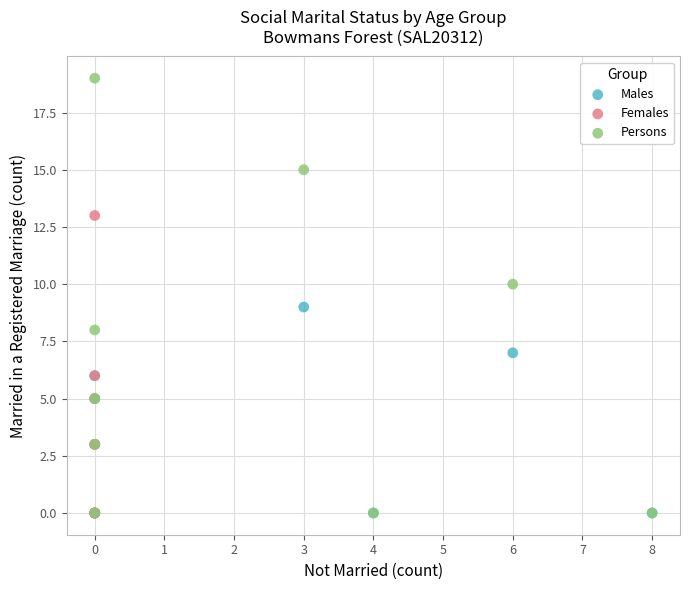

Which series contains the highest Y value?

Persons